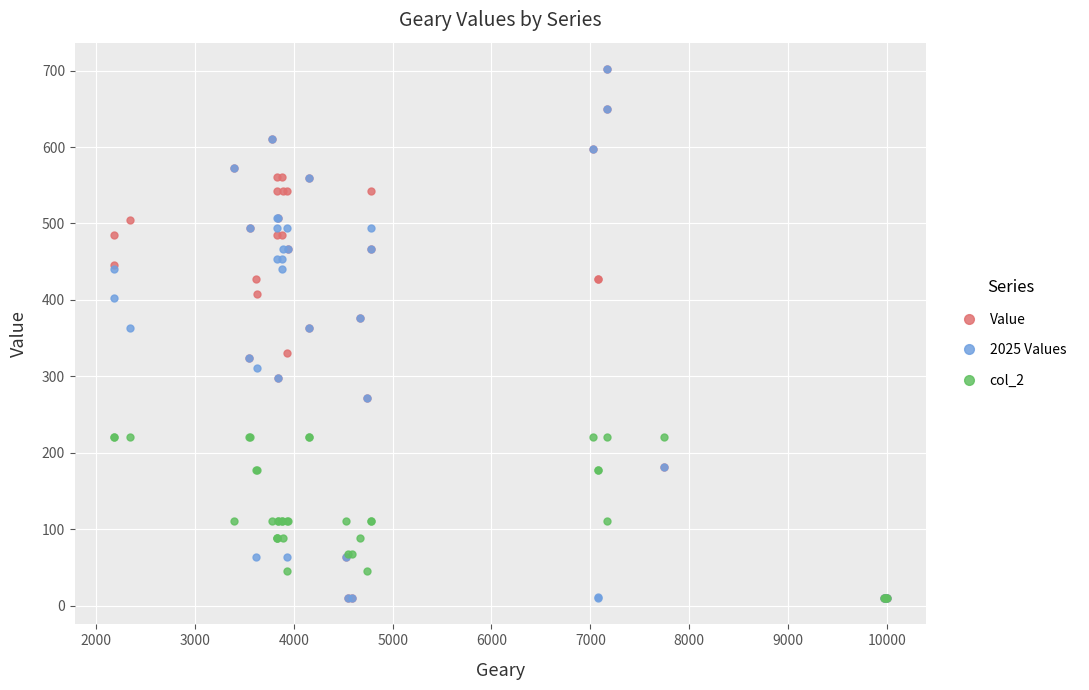

Is this an area chart (filled region under the line)?

No